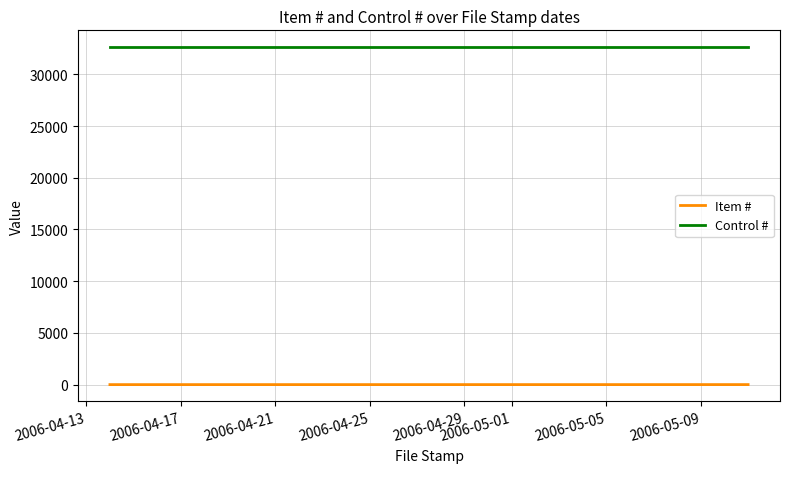

Which series has the largest total across all categories?

Control #